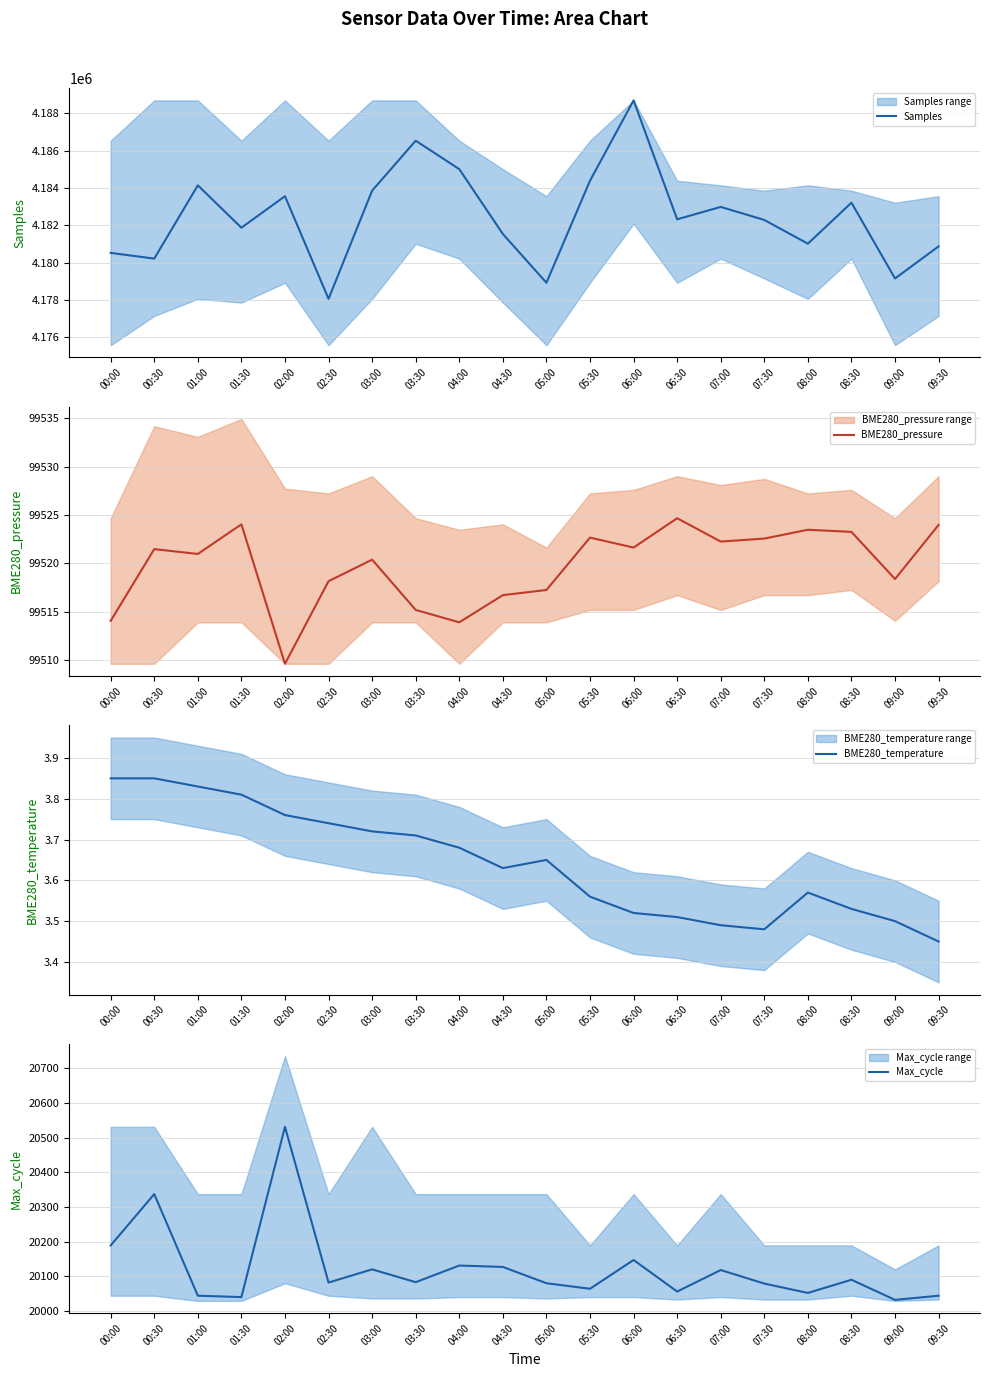

At which category does Max_cycle reach its first local peak?

00:30